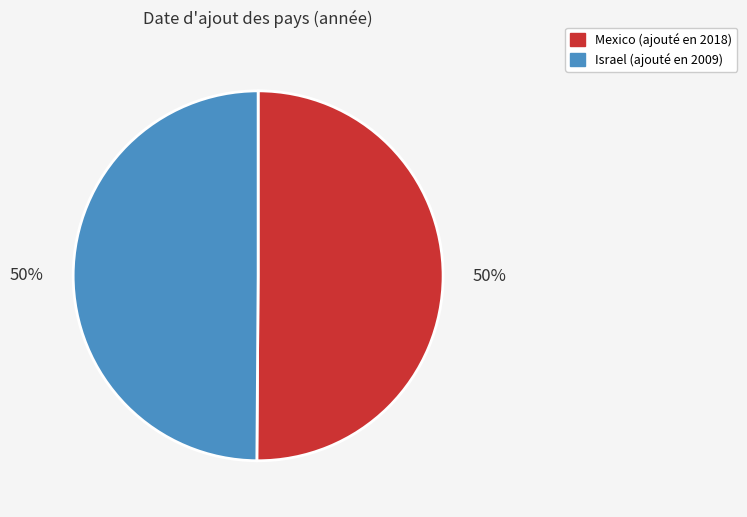

Do Israel and Mexico together represent more than half of the pie?

Yes